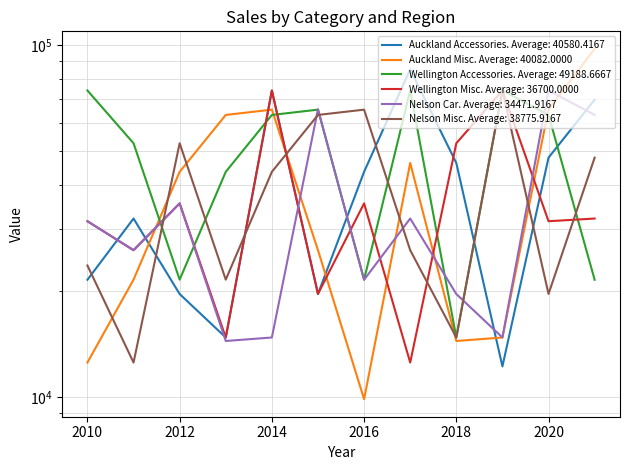

Rank the series at 2011 from highest to lowest value.

Wellington Accessories, Auckland Accessories, Wellington Misc, Nelson Car, Auckland Misc, Nelson Misc